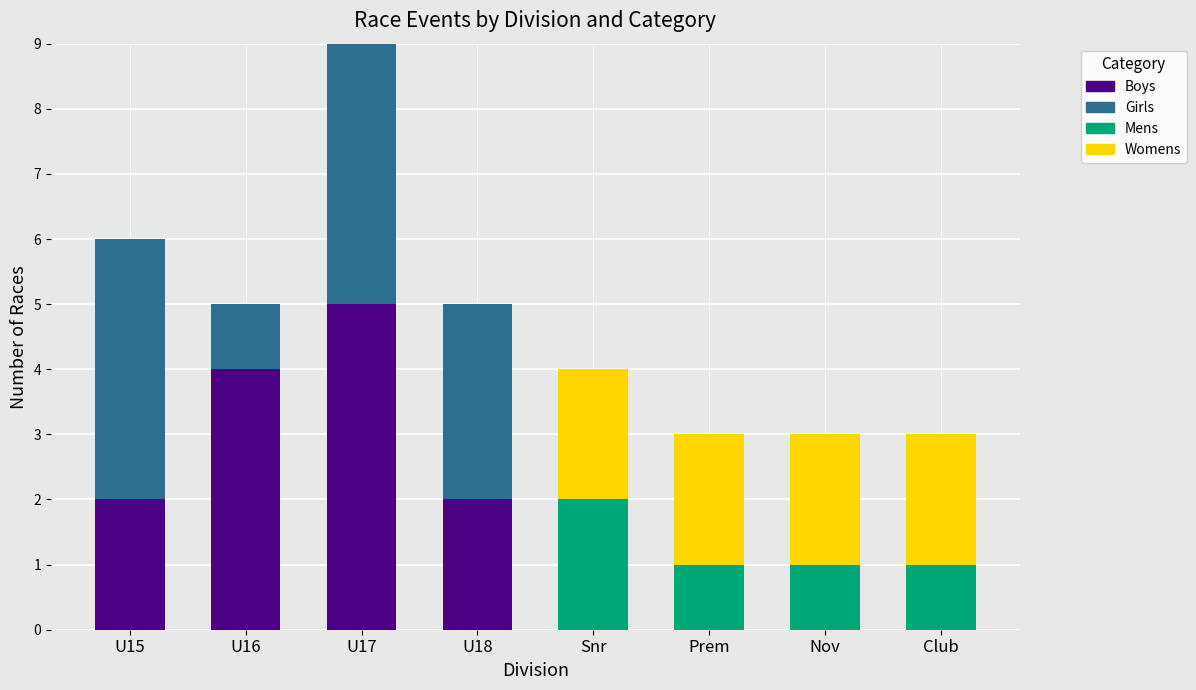

What is the total value across all series at U15?

6